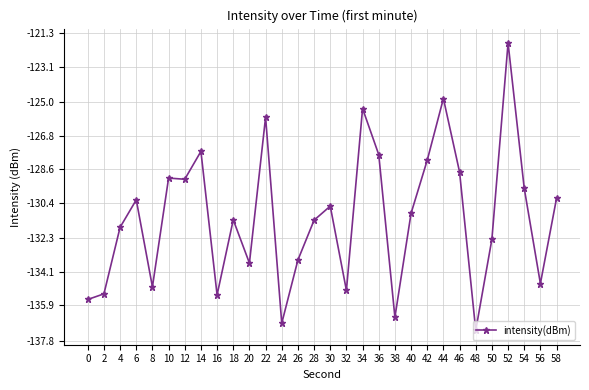

Reading right to left, list all the values displayed in this chart.

58=-130.2	56=-134.7	54=-129.6	52=-121.8	50=-132.4	48=-137.3	46=-128.7	44=-124.8	42=-128.1	40=-131.0	38=-136.5	36=-127.8	34=-125.3	32=-135.1	30=-130.6	28=-131.3	26=-133.5	24=-136.9	22=-125.8	20=-133.6	18=-131.3	16=-135.3	14=-127.6	12=-129.1	10=-129.1	8=-134.9	6=-130.2	4=-131.7	2=-135.3	0=-135.6